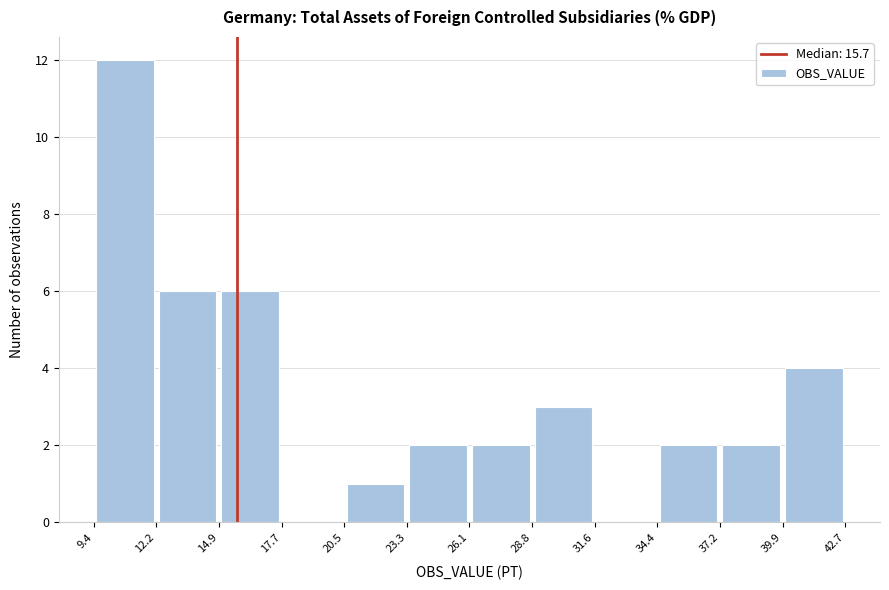

Reading left to right, list every bar in this chart as the range it spans on the x-axis followed by its height. The values are not printed on the chart, so give them approximately, as read against the axis.

9.4 to 12.2: 12
12.2 to 14.9: 6
14.9 to 17.7: 6
17.7 to 20.5: 0
20.5 to 23.3: 1
23.3 to 26.1: 2
26.1 to 28.8: 2
28.8 to 31.6: 3
31.6 to 34.4: 0
34.4 to 37.2: 2
37.2 to 39.9: 2
39.9 to 42.7: 4